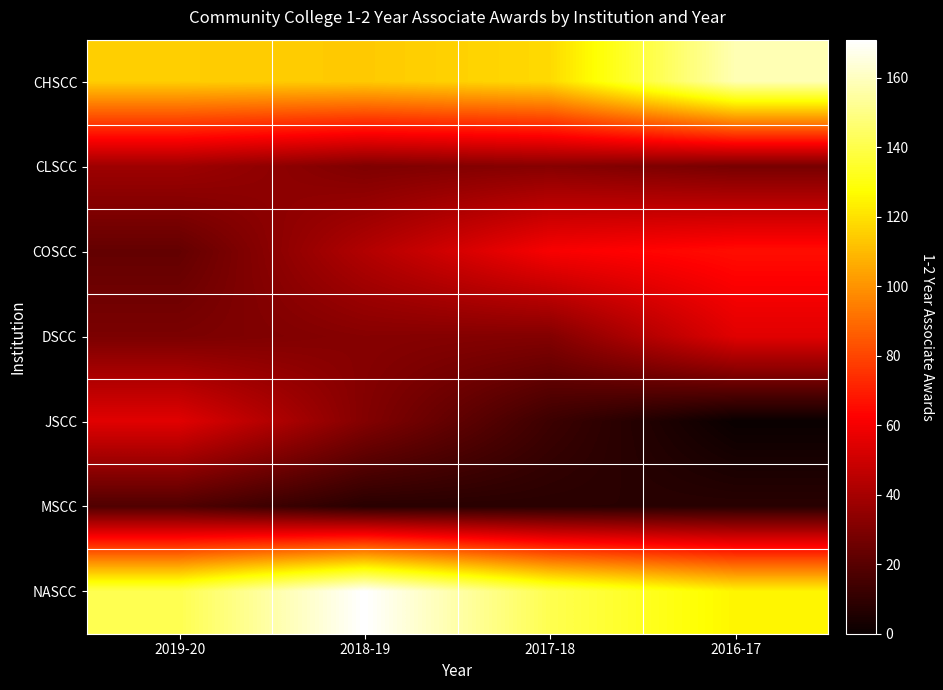

Reading right to left, list all the values displayed in this chart.

CHSCC: 2016-17=158	2017-18=118	2018-19=114	2019-20=115
CLSCC: 2016-17=28	2017-18=32	2018-19=30	2019-20=38
COSCC: 2016-17=66	2017-18=61	2018-19=43	2019-20=23
DSCC: 2016-17=55	2017-18=31	2018-19=32	2019-20=29
JSCC: 2016-17=0	2017-18=13	2018-19=31	2019-20=55
MSCC: 2016-17=8	2017-18=8	2018-19=8	2019-20=18
NASCC: 2016-17=125	2017-18=141	2018-19=171	2019-20=141